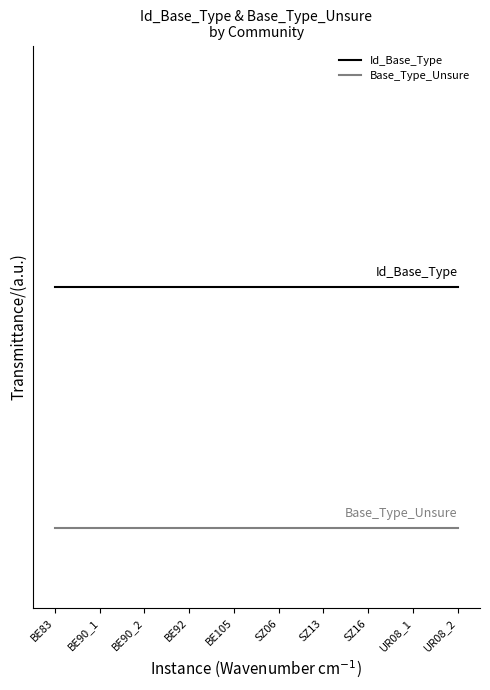

Is this an area chart (filled region under the line)?

No